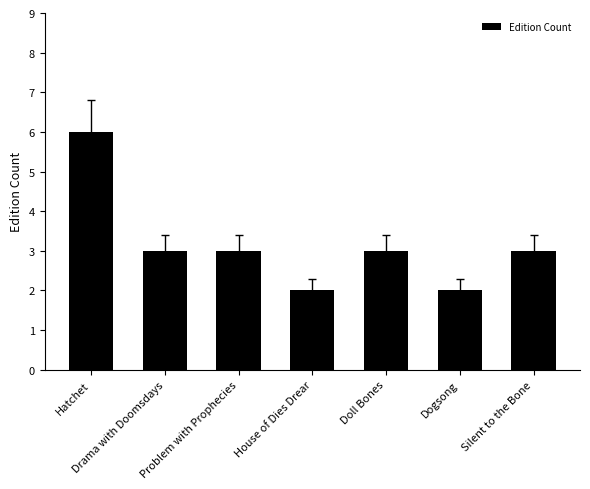

Does the chart contain stacked bars?

No